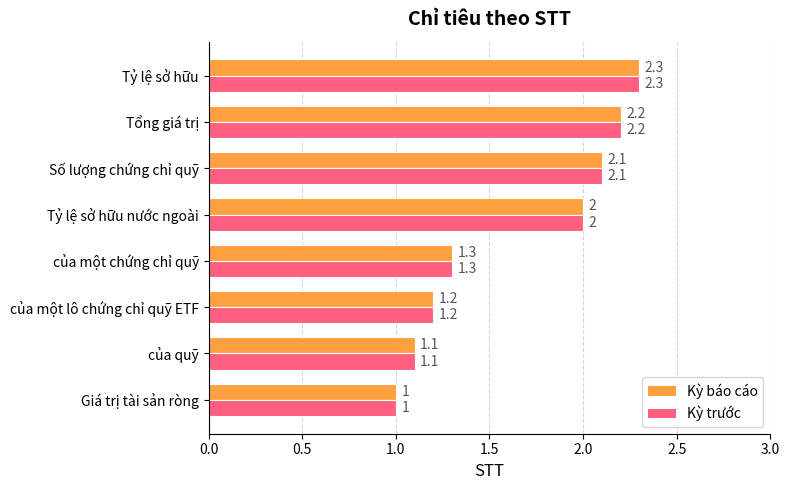

The value of Kỳ trước at Tổng giá trị is 0.6. True or false?

False